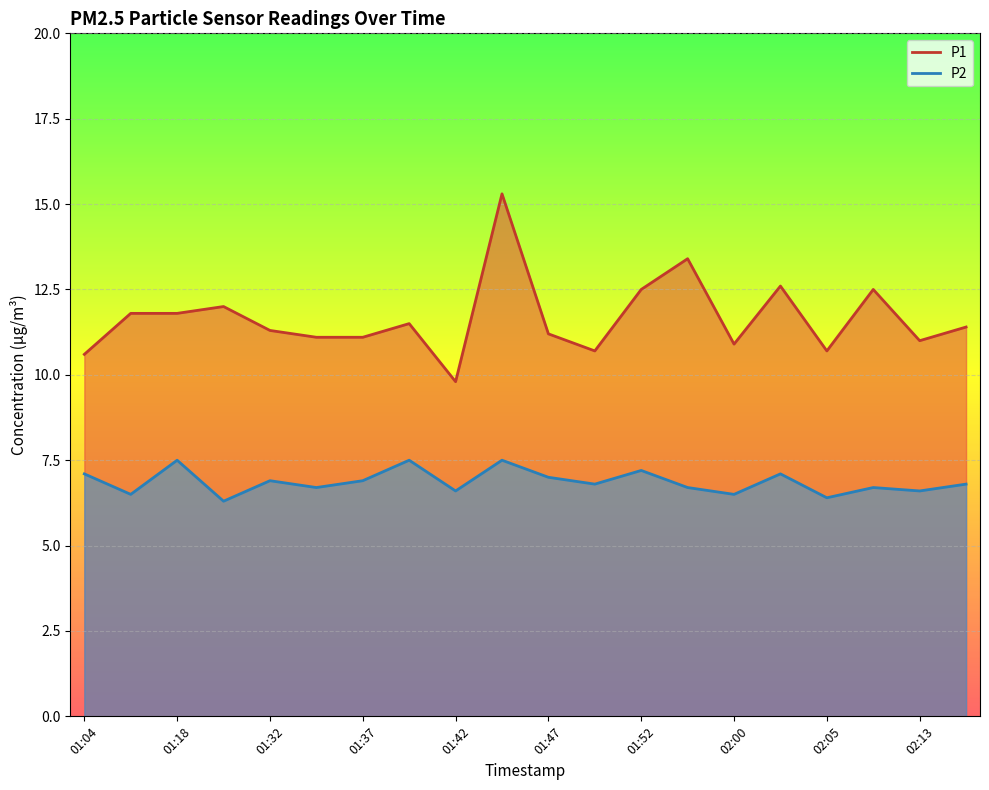

The P2 series shows 7.5 at 01:44. True or false?

True